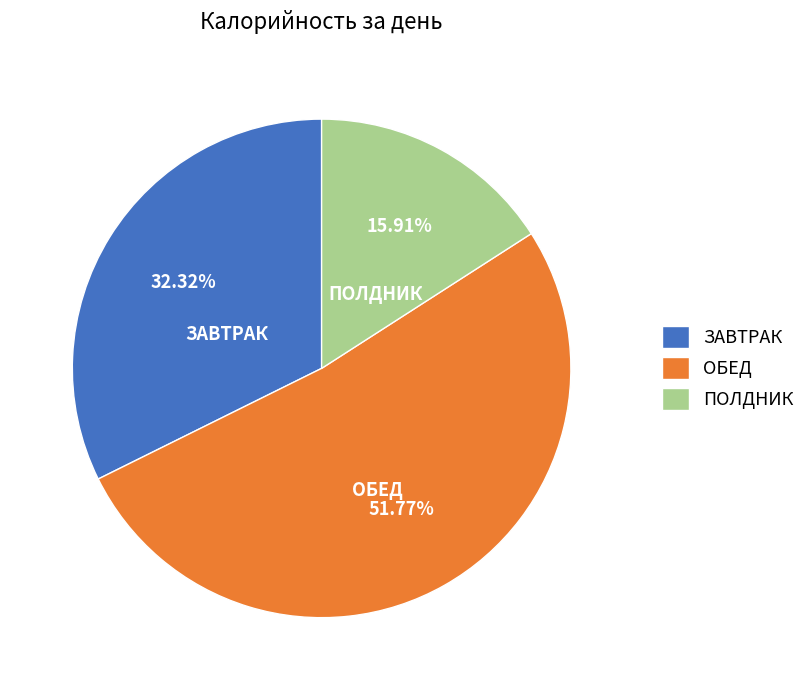

The ЗАВТРАК slice represents 44% of the pie. True or false?

False